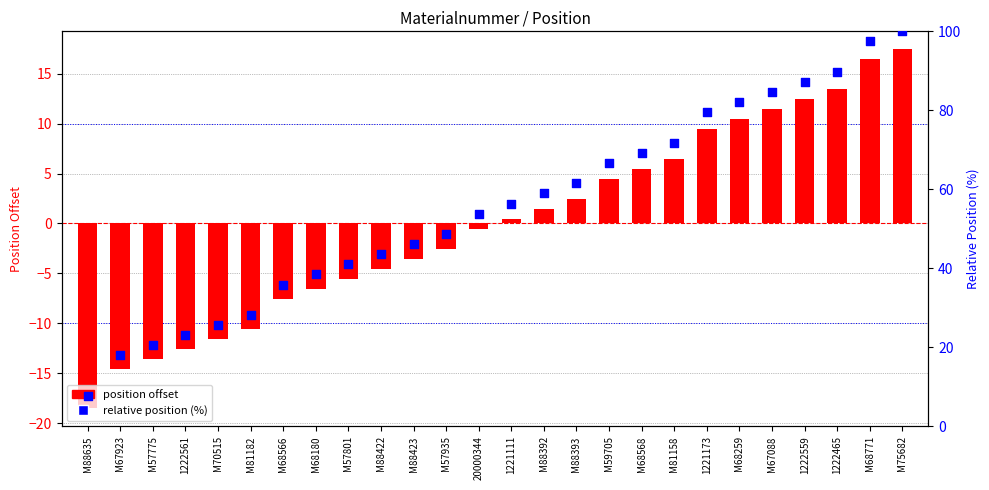

Which series has the largest Y range (max minus min)?

relative position (%)